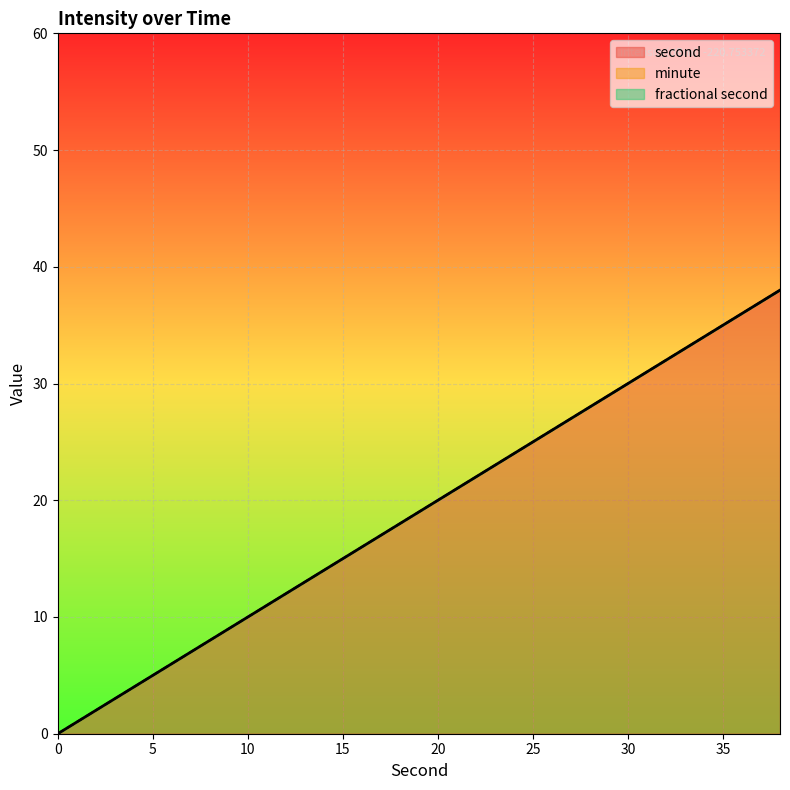

Which series changed the most between 22 and 32?

second